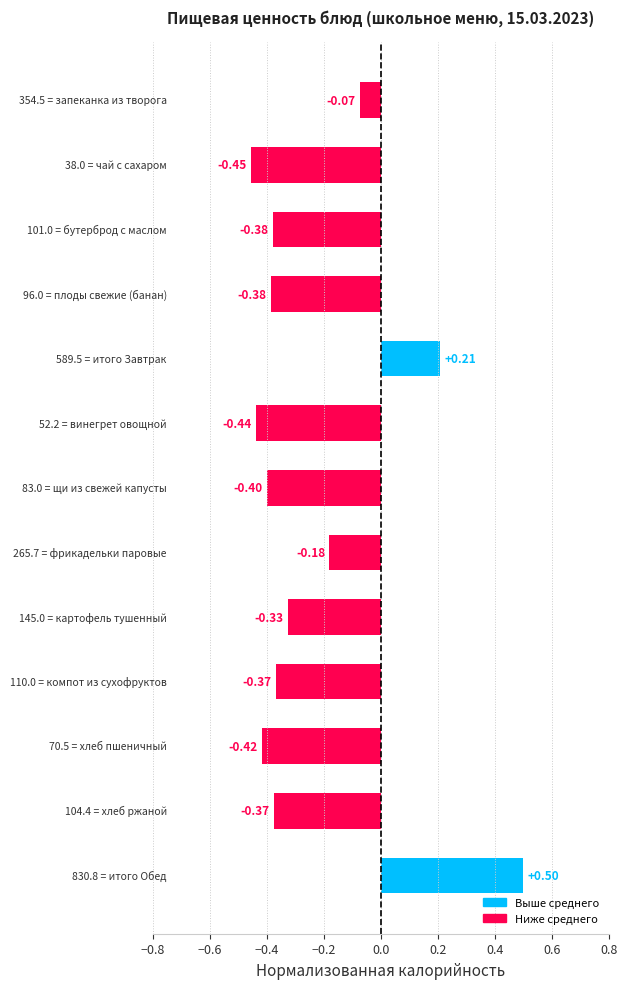

What is the difference between the second highest and minimum values?

0.7